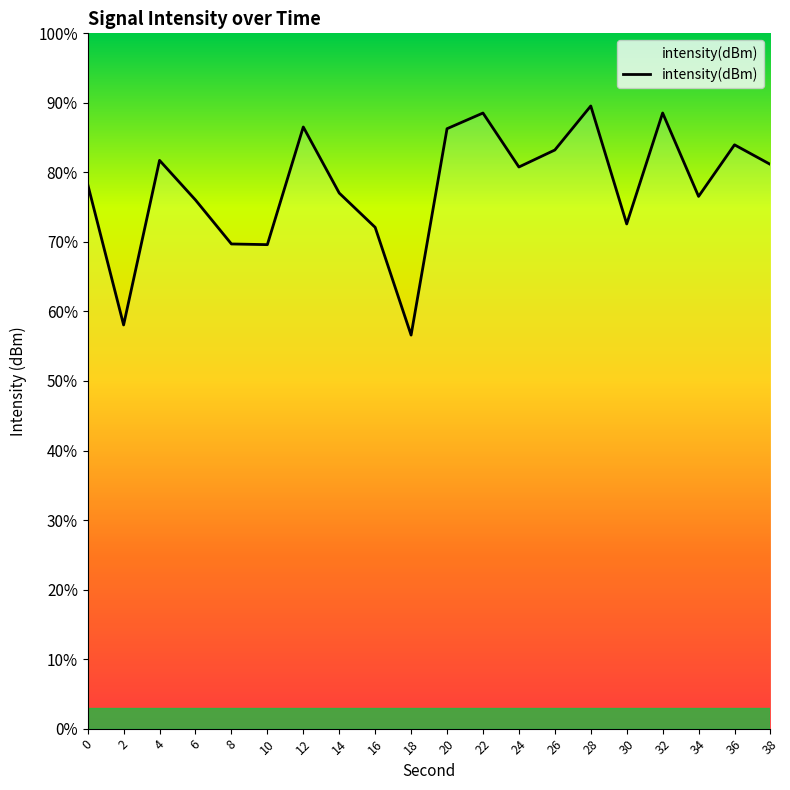

Count the number of values greater than -128.

7